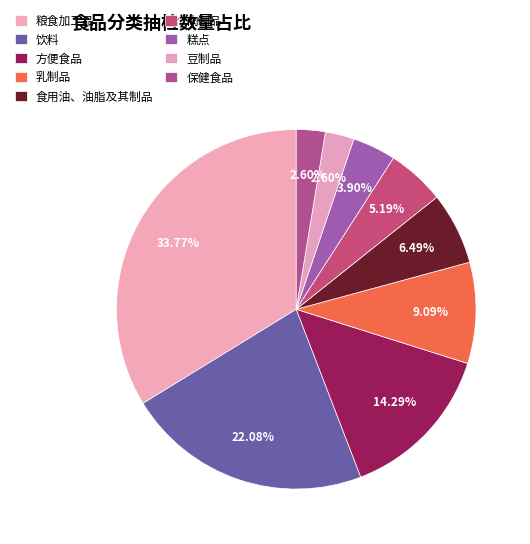

How many segments does this pie chart have?

9